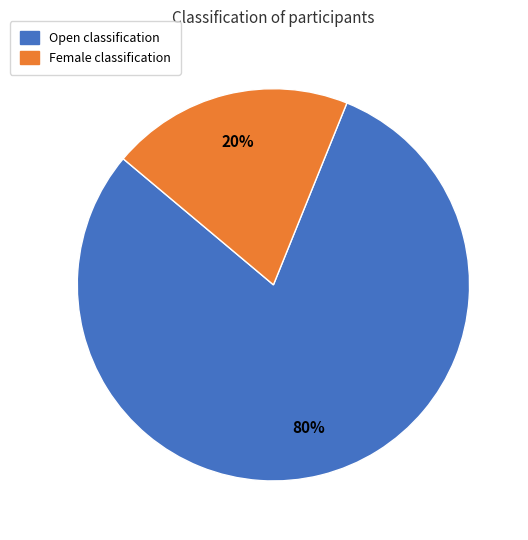

True or false: Open accounts for 69% of the total.

False